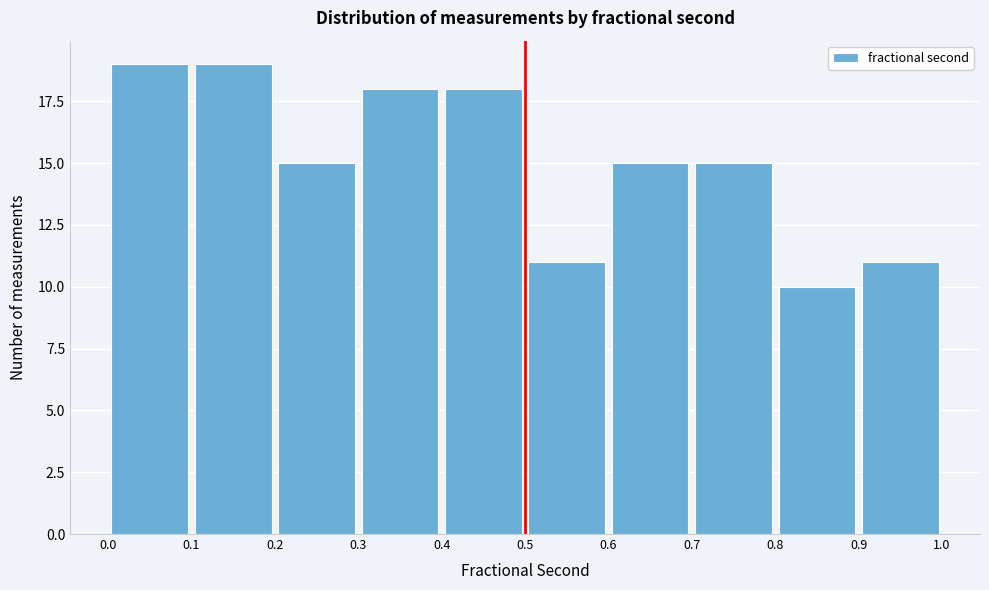

How tall is the bar that spans 0.2 to 0.3 on the x-axis? The values are not printed on the chart, so give them approximately, as read against the axis.

15